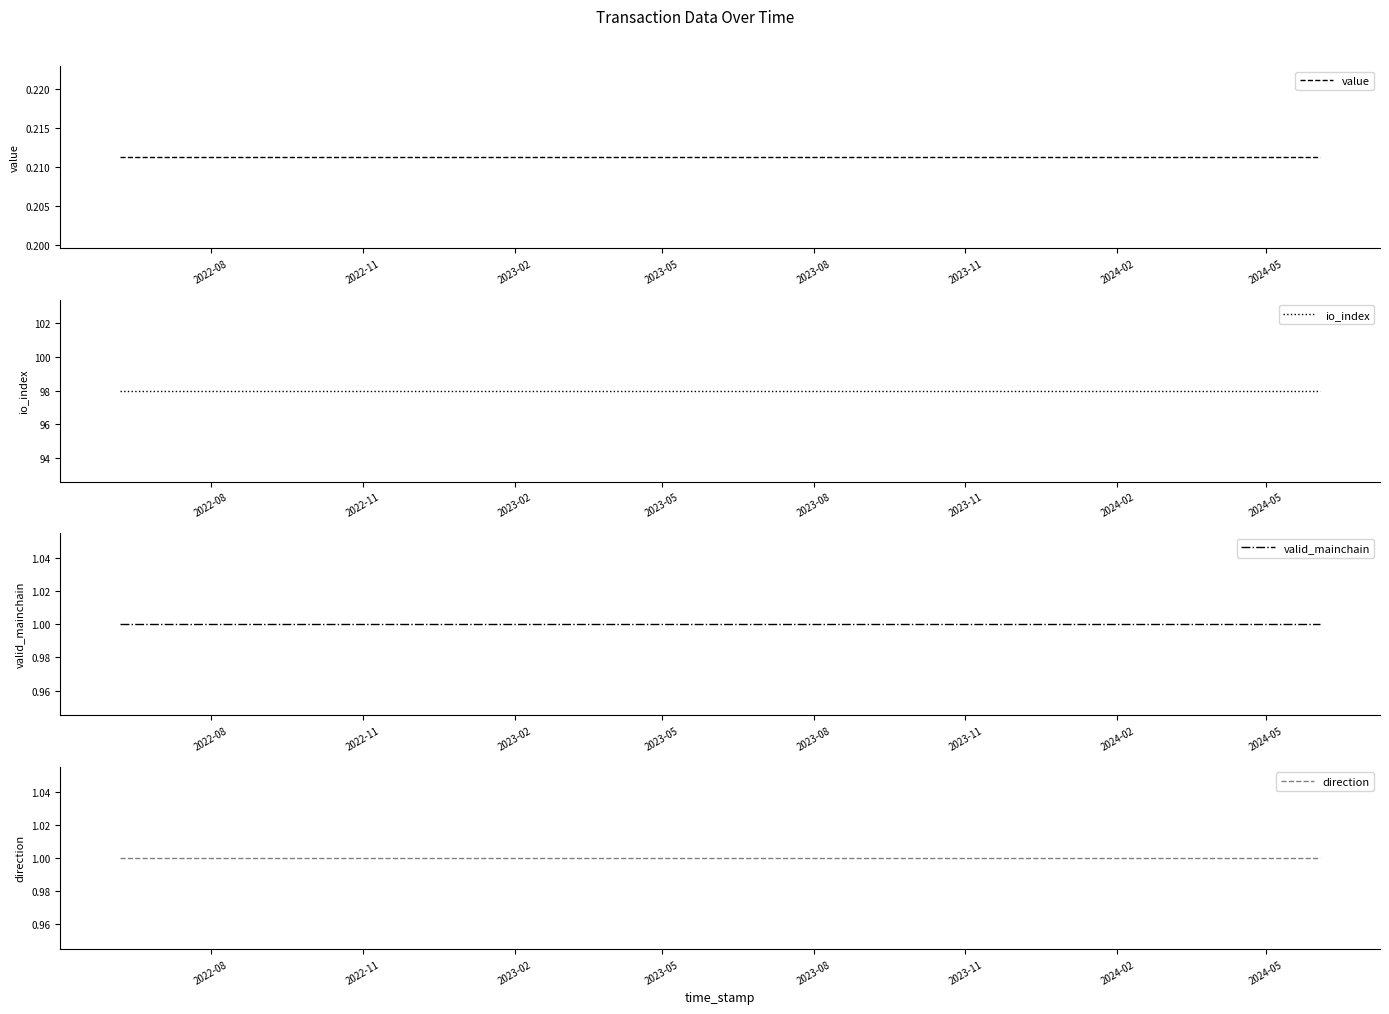

Reading left to right, what are all the values shown in this chart?

value: 0.2	0.2	0.2	0.2	0.2	0.2	0.2	0.2	0.2	0.2	0.2	0.2	0.2	0.2	0.2	0.2	0.2	0.2	0.2	0.2	0.2	0.2	0.2	0.2	0.2
io_index: 98.0	98.0	98.0	98.0	98.0	98.0	98.0	98.0	98.0	98.0	98.0	98.0	98.0	98.0	98.0	98.0	98.0	98.0	98.0	98.0	98.0	98.0	98.0	98.0	98.0
valid_mainchain: 1.0	1.0	1.0	1.0	1.0	1.0	1.0	1.0	1.0	1.0	1.0	1.0	1.0	1.0	1.0	1.0	1.0	1.0	1.0	1.0	1.0	1.0	1.0	1.0	1.0
direction: 1.0	1.0	1.0	1.0	1.0	1.0	1.0	1.0	1.0	1.0	1.0	1.0	1.0	1.0	1.0	1.0	1.0	1.0	1.0	1.0	1.0	1.0	1.0	1.0	1.0